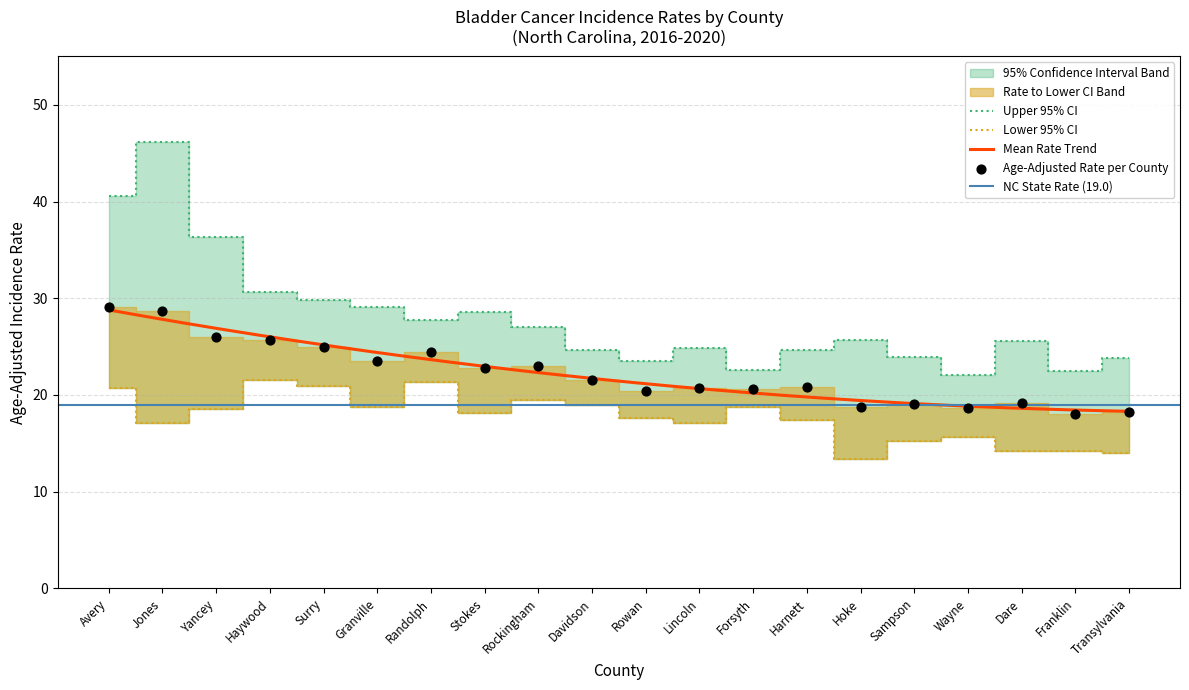

What is the total value across all series at Wayne?

56.5